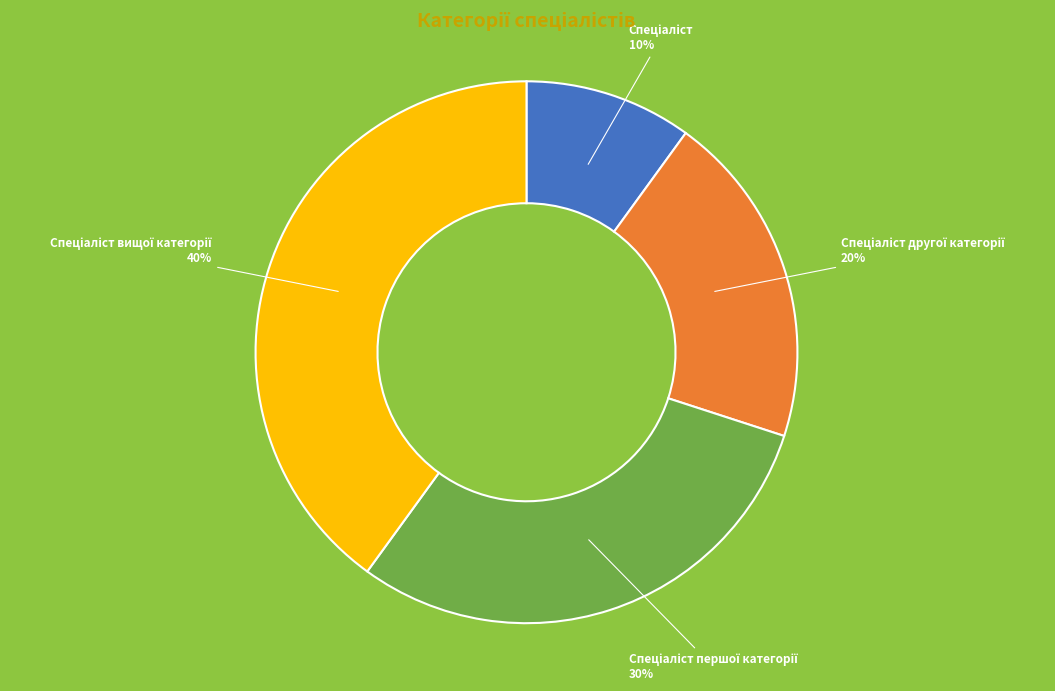

To the nearest percent, what is the difference between the largest and smallest slice percentages?

30%